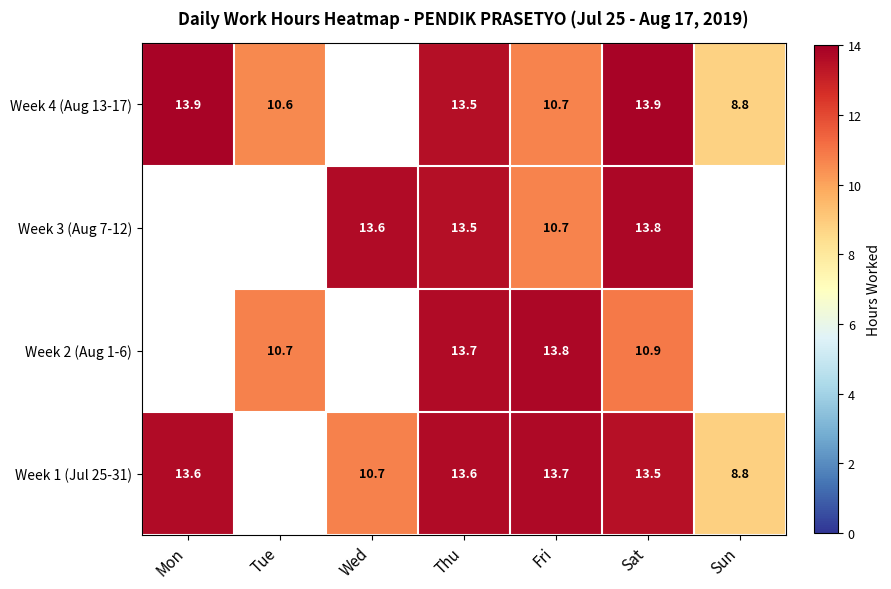

The Week 3 (Aug 7-12) series shows 13.5 at Thu. True or false?

True